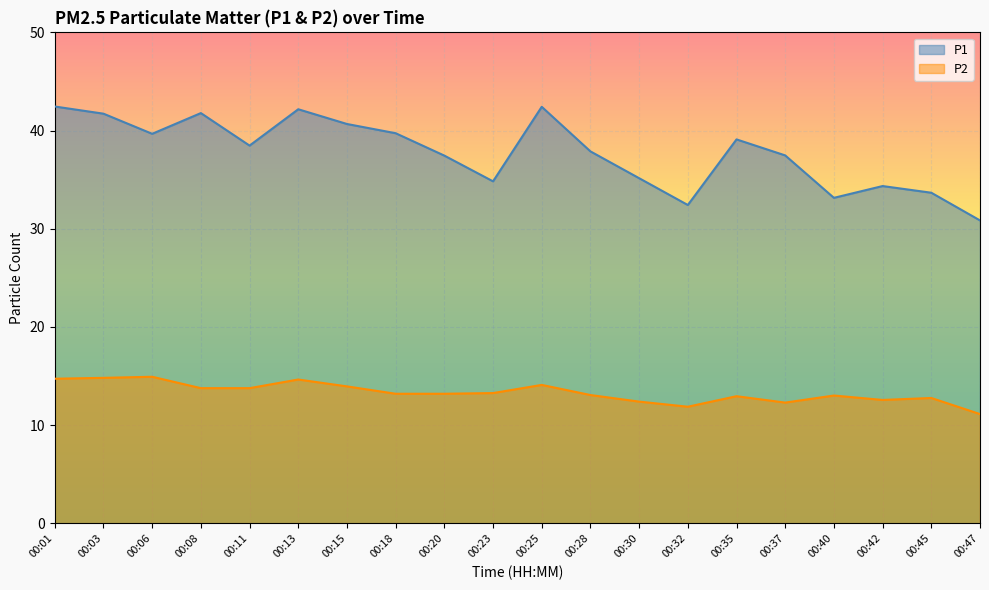

True or false: P2 and P1 intersect in this chart.

False